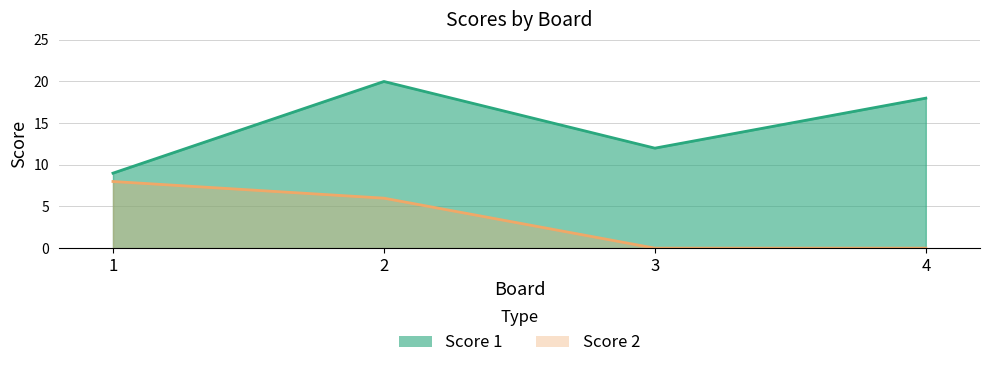

At which label is Score 1 closest to 14?

3